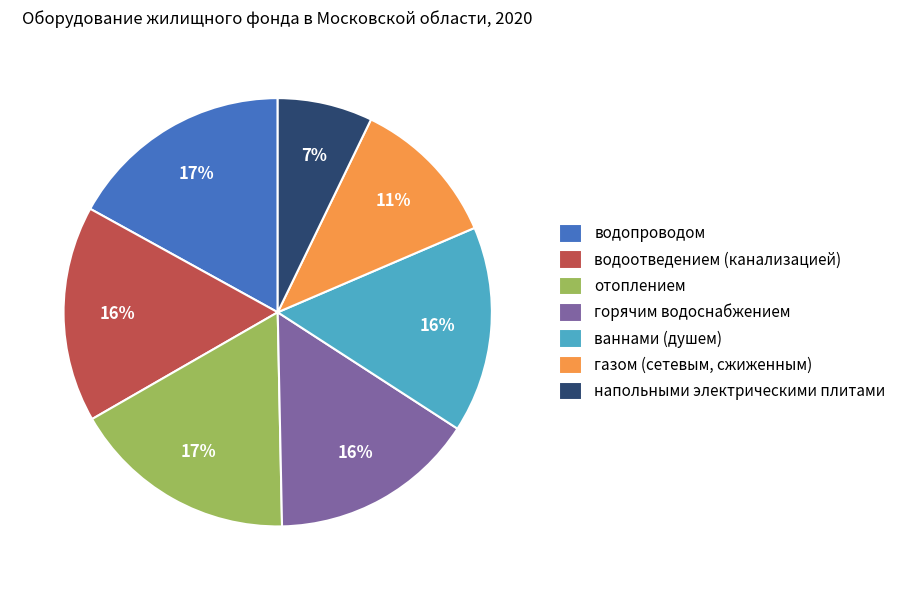

How many segments does this pie chart have?

7